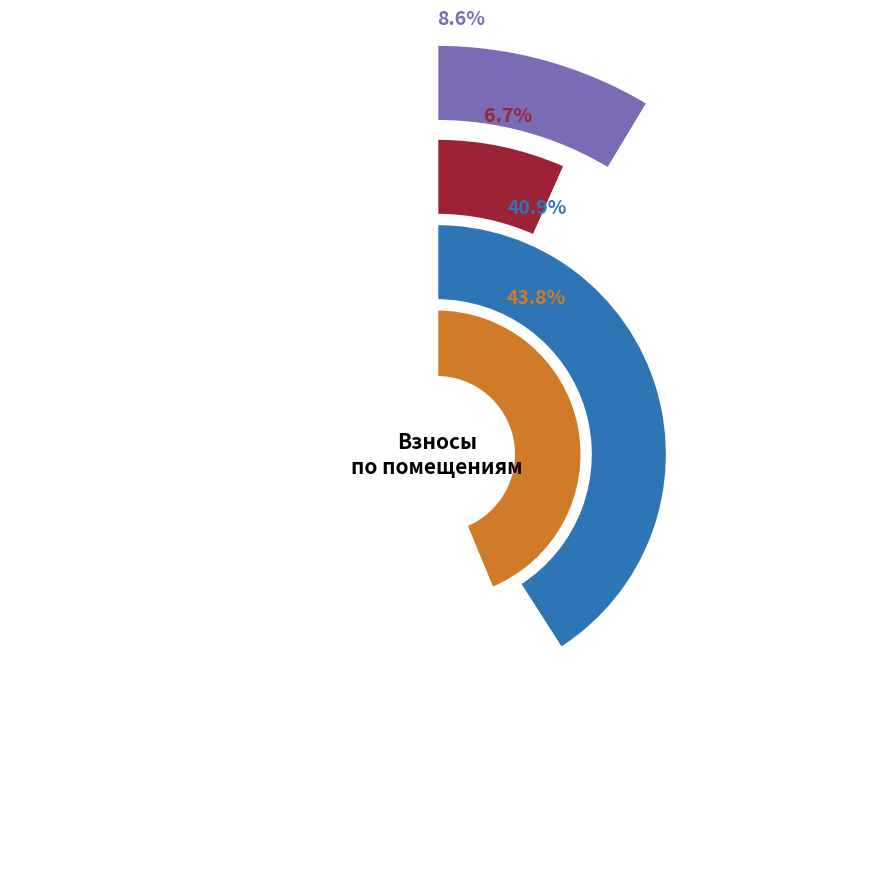

Is it true that 5 is 0% of the pie?

True